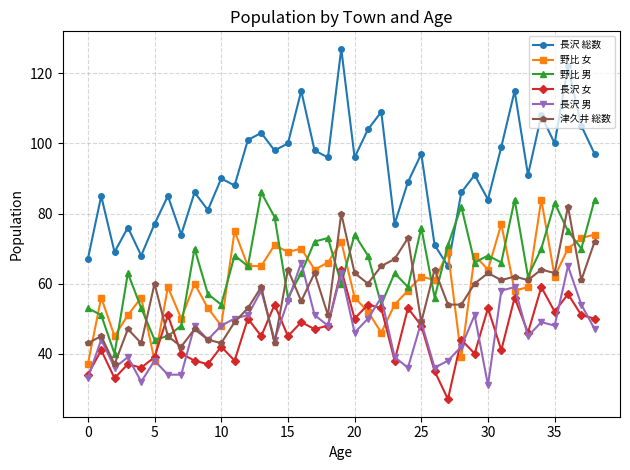

True or false: 津久井 総数 and 長沢 総数 cross at least once.

False